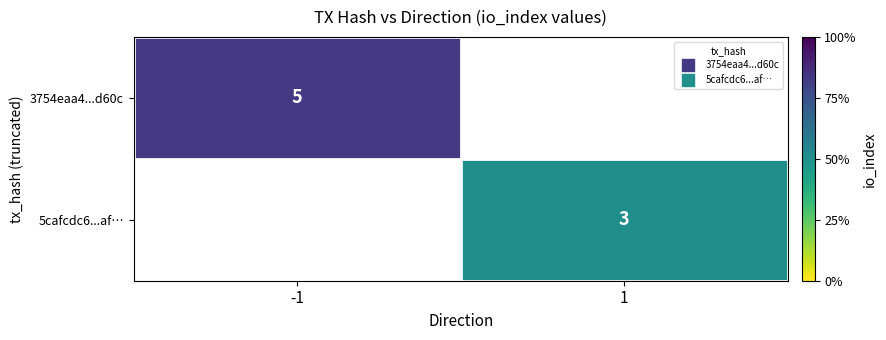

List the series in order of their overall mean, highest first.

3754eaa4...d60c, 5cafcdc6...af…